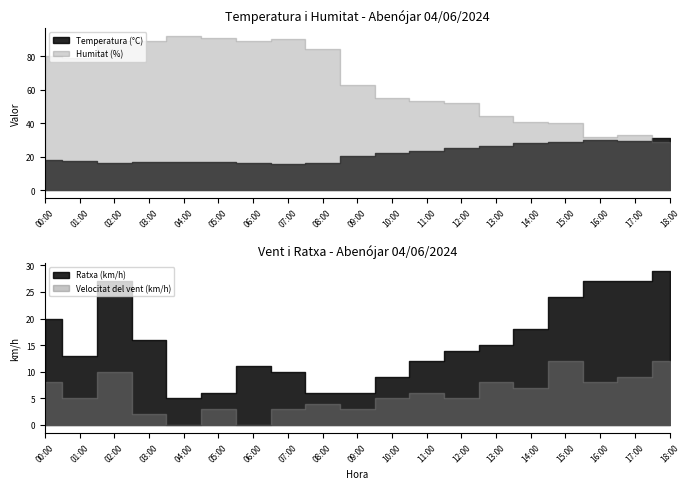

What is the approximate value of Humitat (%) at 08:00?

84.0